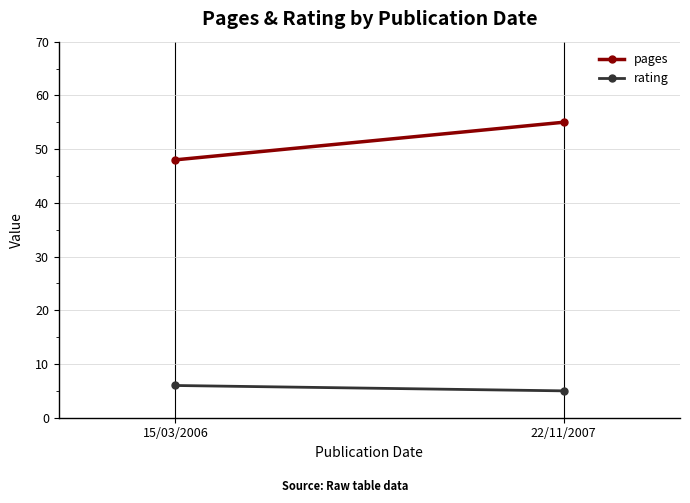

How many values in the pages series are below 55?

1